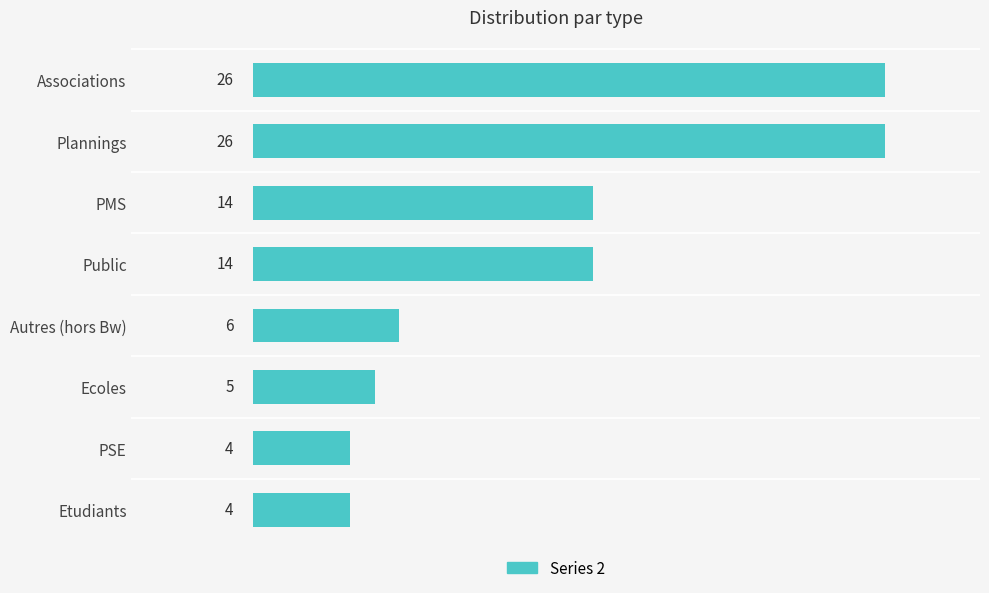

Between PSE and Ecoles, which is larger?

Ecoles